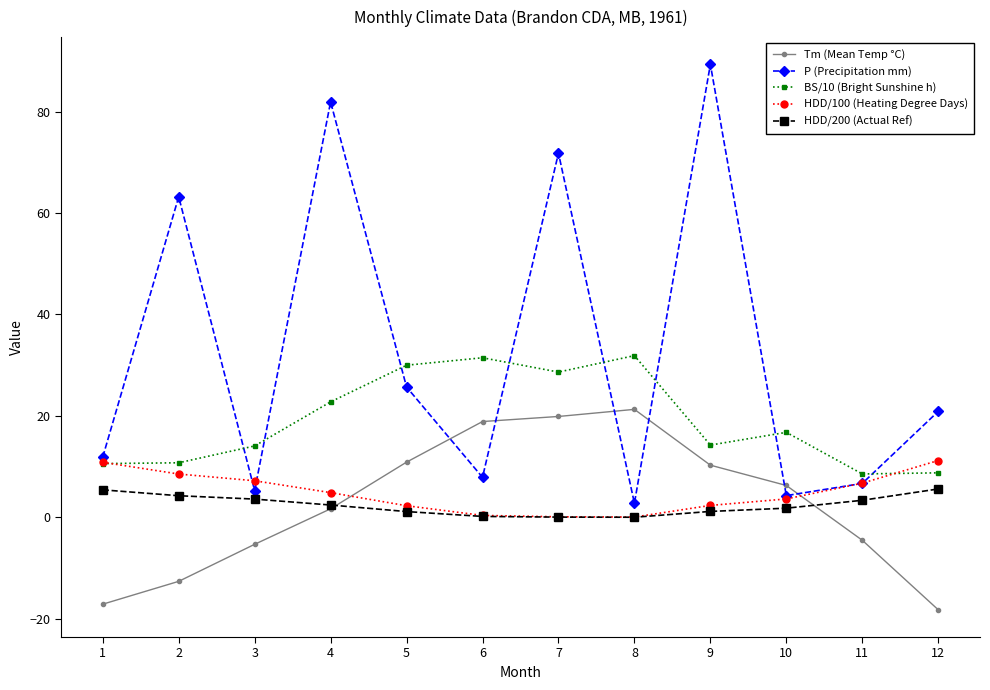

How many lines are shown in the chart?

5